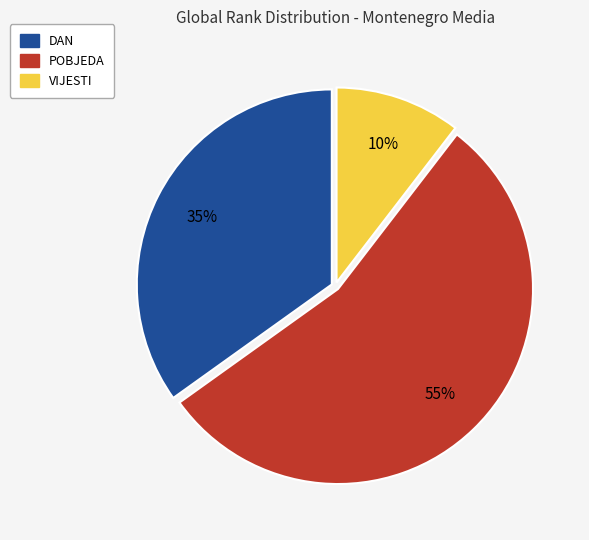

How many slices are in this pie chart?

3